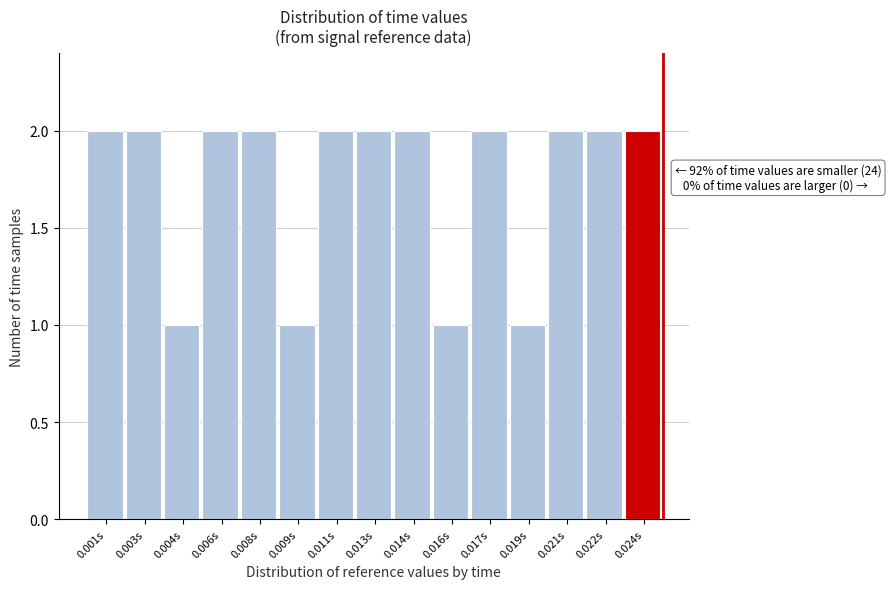

Reading right to left, list all the values displayed in this chart.

2	2	2	1	2	1	2	2	2	1	2	2	1	2	2